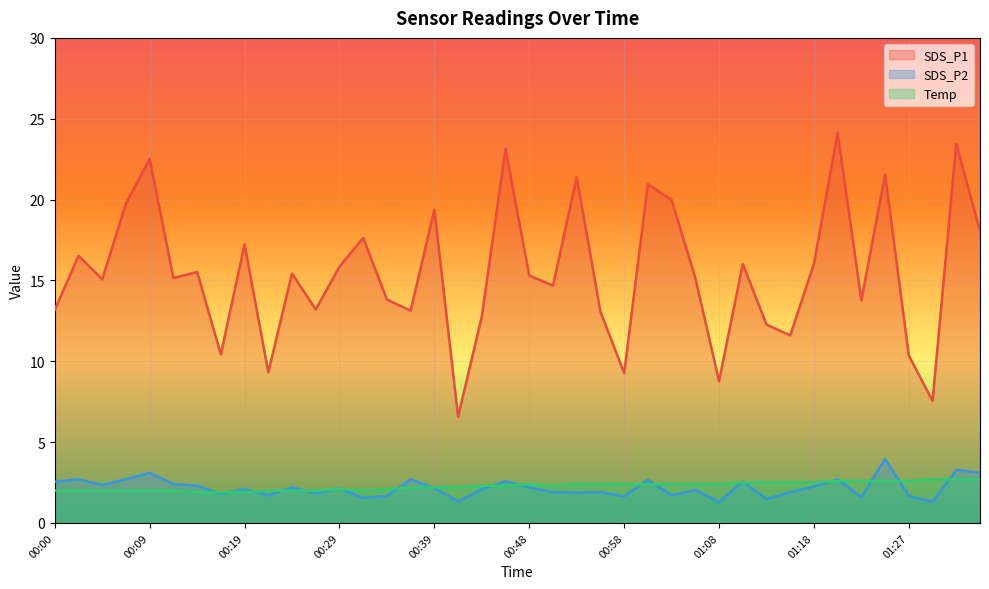

What is the sum of the SDS_P1 values at 00:07 and 01:18?

35.8